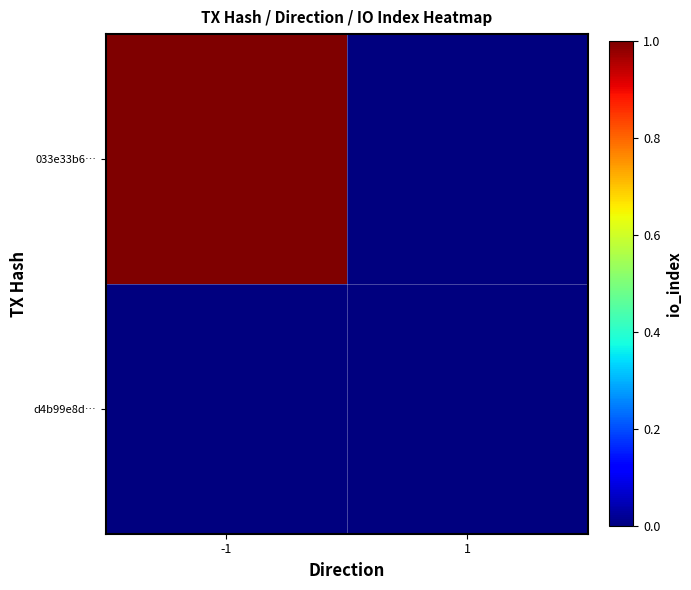

Which category has the lowest value across all series?

1